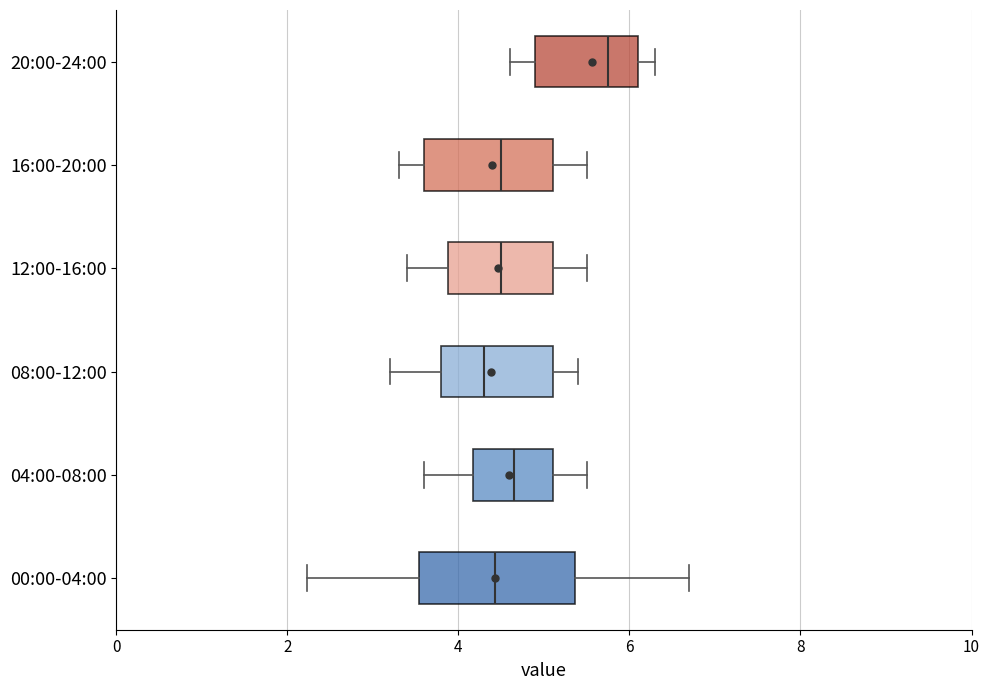

Reading bottom to top, read every box against the x-axis: the position of its median line, the range the box covers, and the ends of its whiskers. The values are not printed on the chart, so give them approximately, as read against the axis.

00:00-04:00: median 4.4, box 3.6 to 5.4, whiskers 2.2 to 6.8
04:00-08:00: median 4.6, box 4.2 to 5.2, whiskers 3.6 to 5.6
08:00-12:00: median 4.4, box 3.8 to 5.2, whiskers 3.2 to 5.4
12:00-16:00: median 4.6, box 3.8 to 5.2, whiskers 3.4 to 5.6
16:00-20:00: median 4.6, box 3.6 to 5.2, whiskers 3.4 to 5.6
20:00-24:00: median 5.8, box 5.0 to 6.2, whiskers 4.6 to 6.4